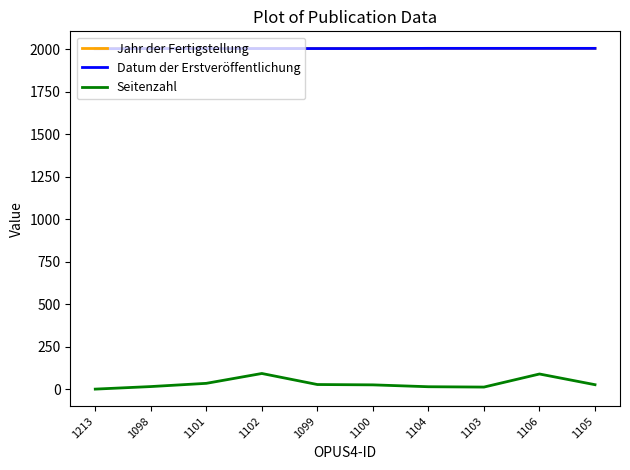

The Seitenzahl series shows 42 at 1100. True or false?

False